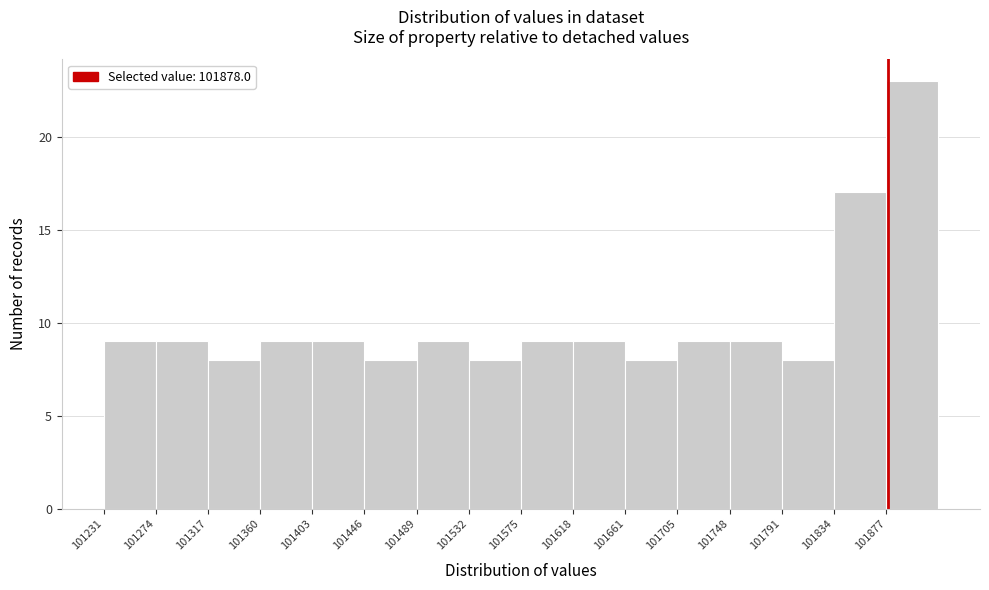

How tall is the bar that spans 101660 to 101705 on the x-axis? Neither the bar edges nor the heights are printed on the chart, so give them approximately, as read against the axes.

8